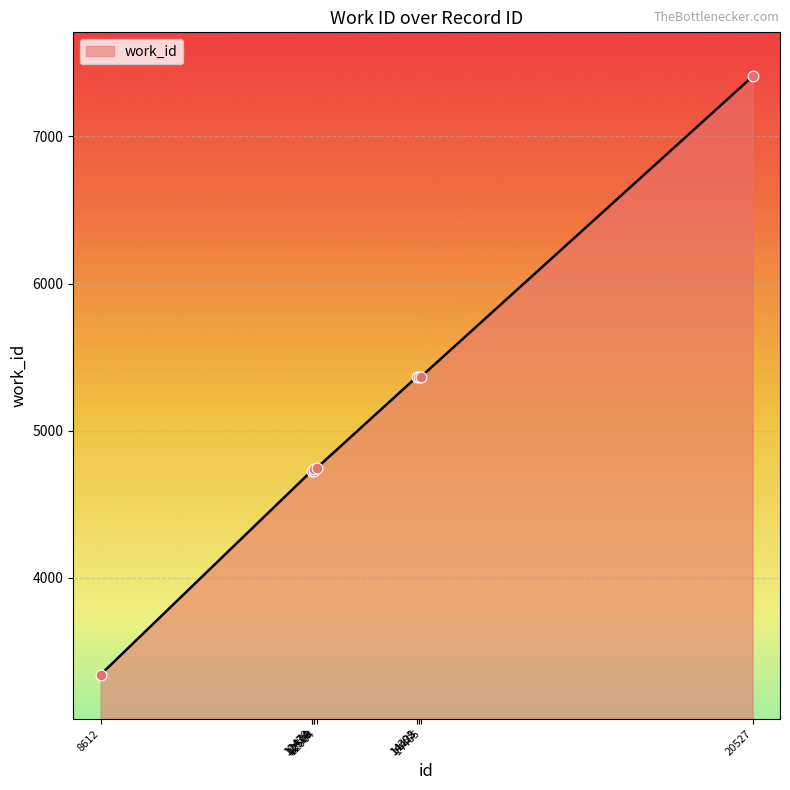

Approximately how many times larger is the value at 12474 compared to 14425?

0.9